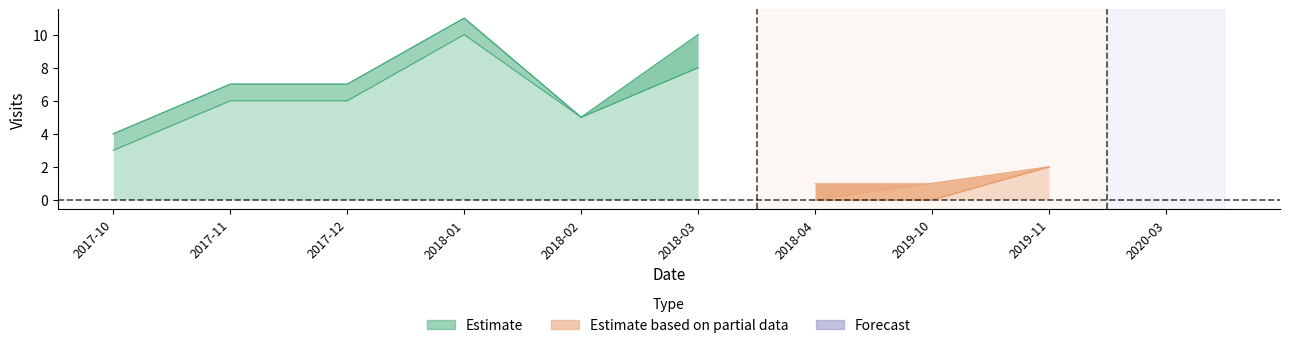

True or false: the data shows 5 at 2018-02.

True